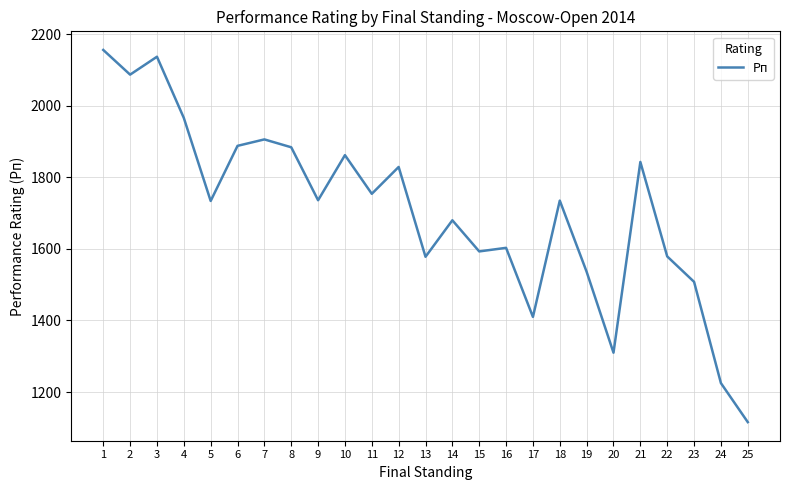

The value at 22 is 1579. True or false?

True